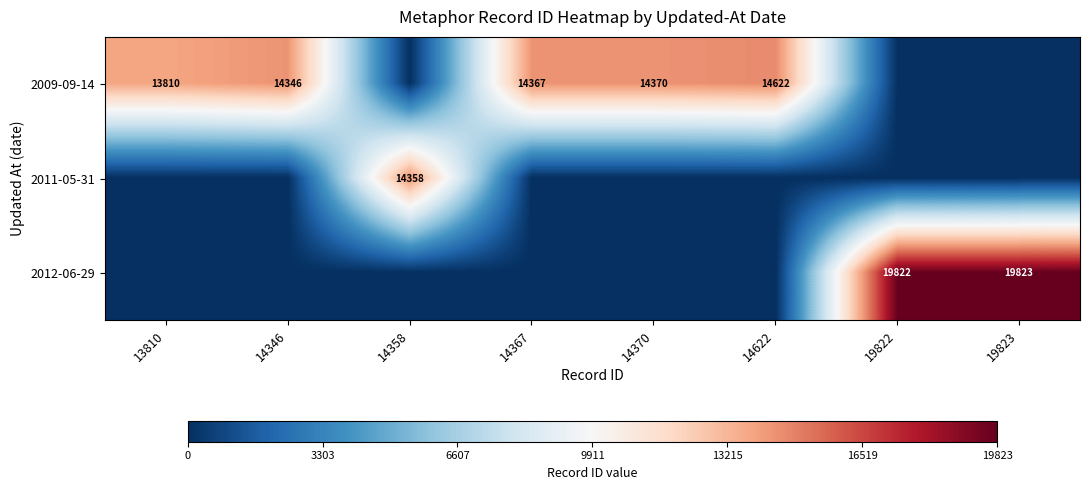

Is it true that 2012-06-29 equals 9164 at 19822?

False